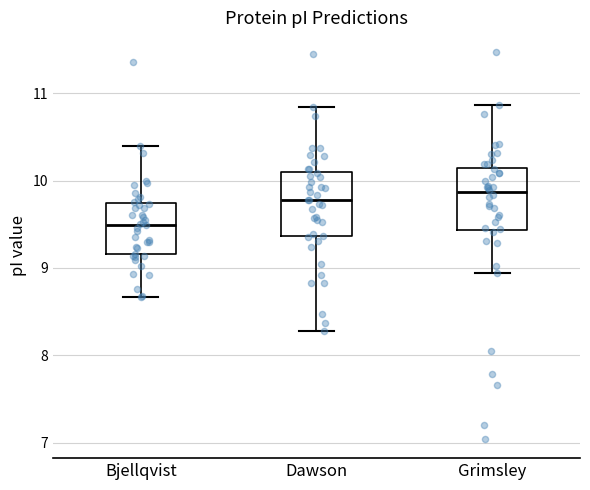

Where is the lower edge of the box for Dawson on the y-axis? The values are not printed on the chart, so give them approximately, as read against the axis.

9.4